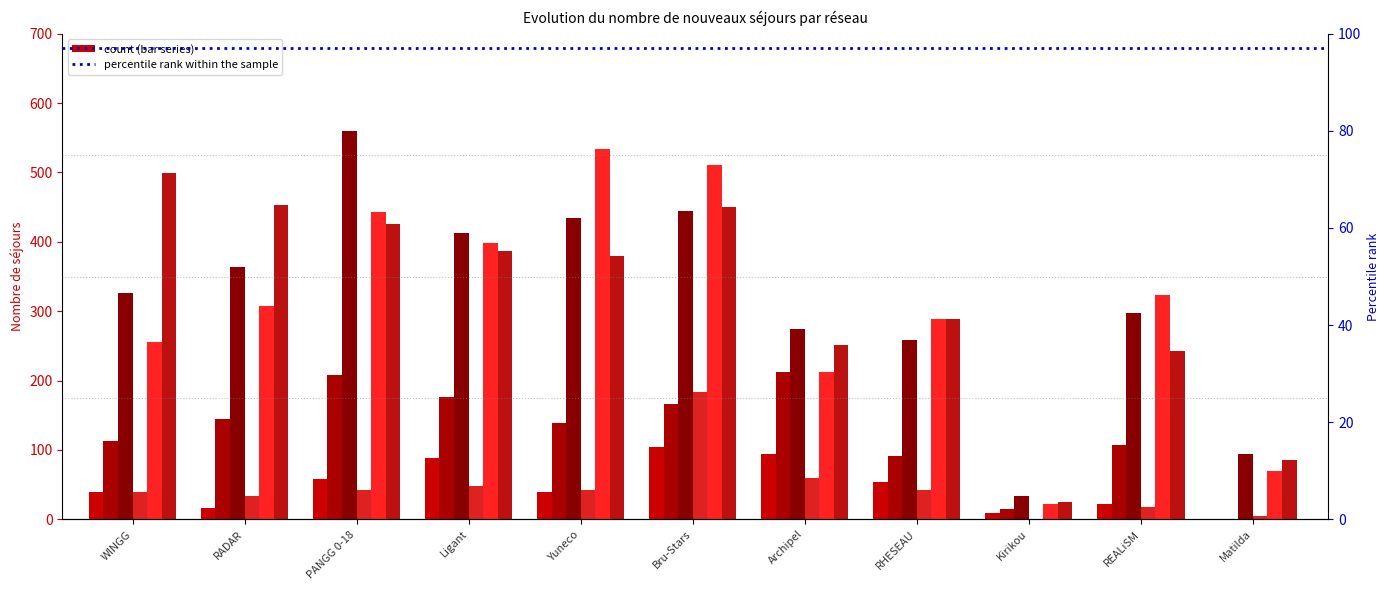

What is the difference between the maximum and minimum values in the 18+ (2018) series?

184